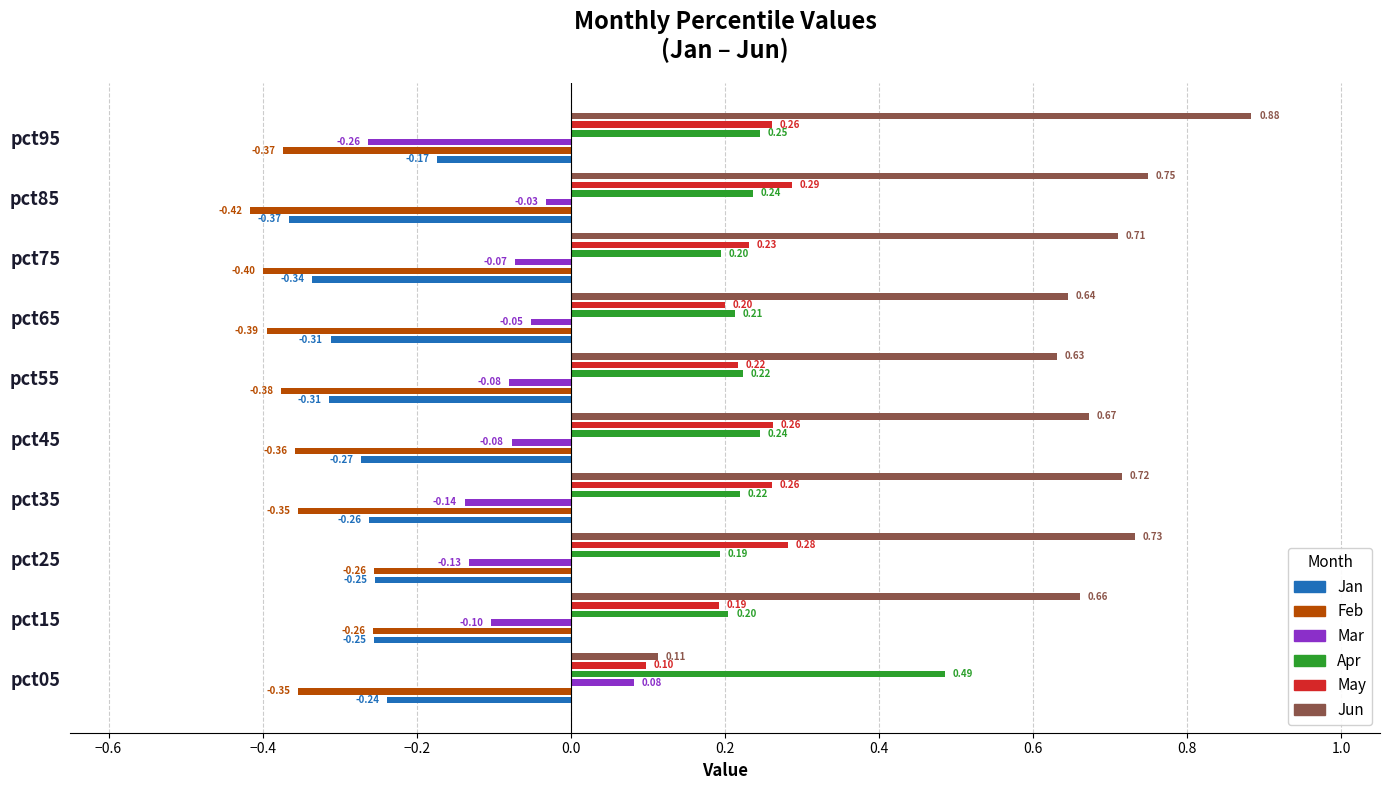

At pct75, list the series in order from smallest to largest.

Feb, Jan, Mar, Apr, May, Jun